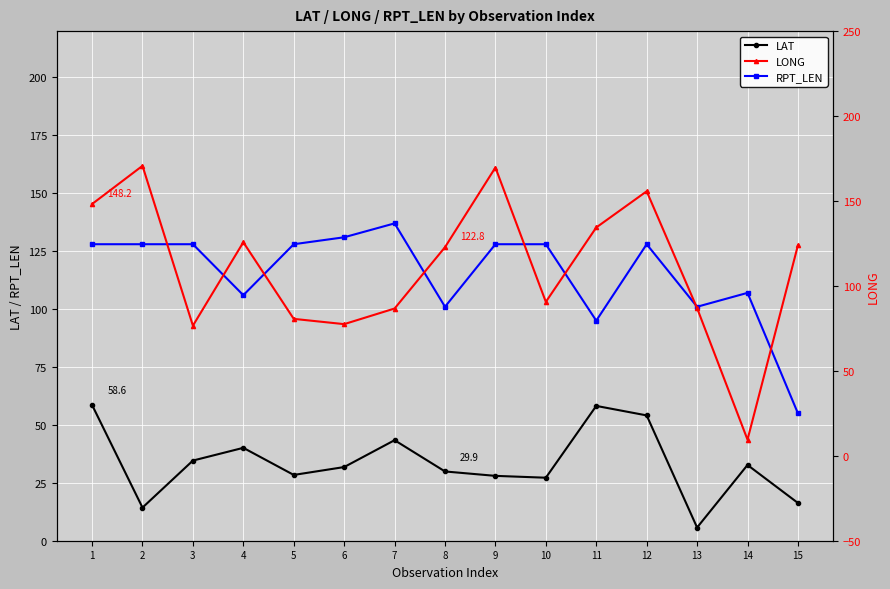

Between 6 and 7, which series saw the biggest shift?

LAT